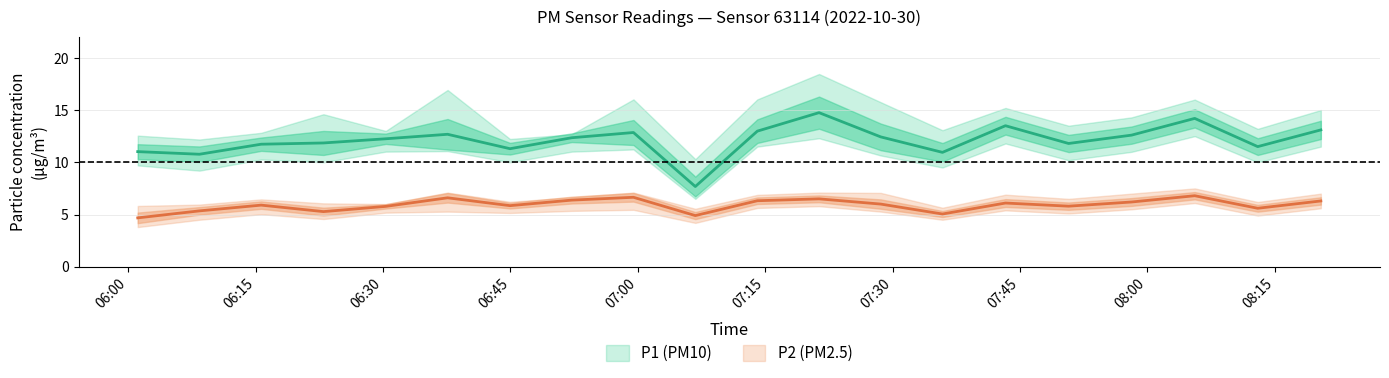

How many interior local valleys does the P2_upper series have?

6